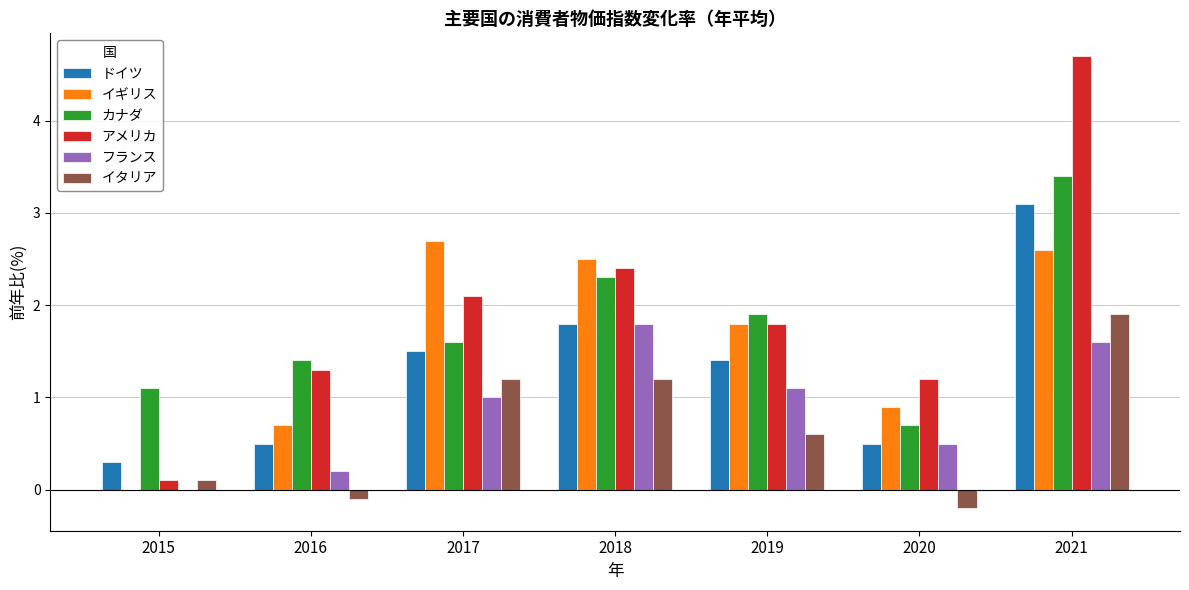

What is the sum of all カナダ values?

12.4